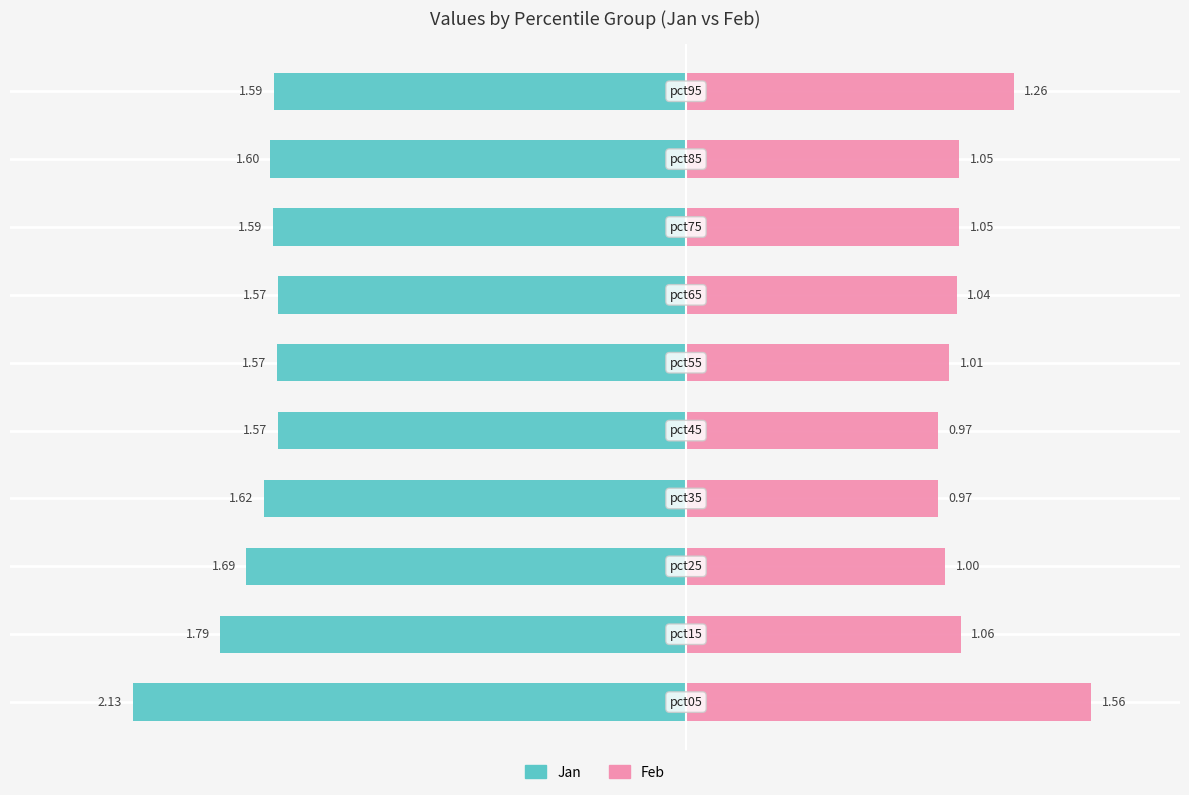

Reading right to left, list all the values displayed in this chart.

Jan: 9=-1.6	8=-1.6	7=-1.6	6=-1.6	5=-1.6	4=-1.6	3=-1.6	2=-1.7	1=-1.8	0=-2.1
Feb: 9=1.3	8=1.1	7=1.1	6=1.0	5=1.0	4=1.0	3=1.0	2=1.0	1=1.1	0=1.6